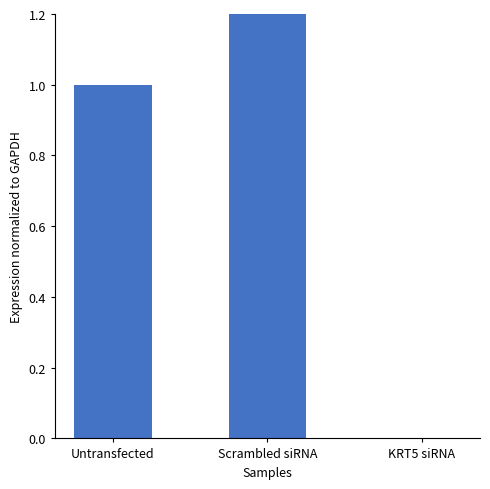

Rank the categories by value from lowest to highest.

KRT5 siRNA, Untransfected, Scrambled siRNA